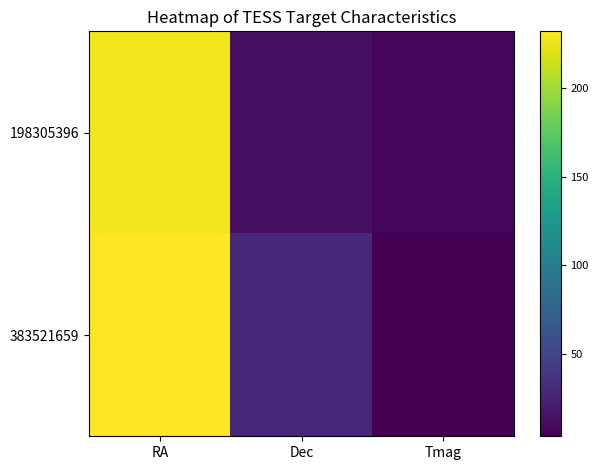

Count the number of data series in this chart.

2